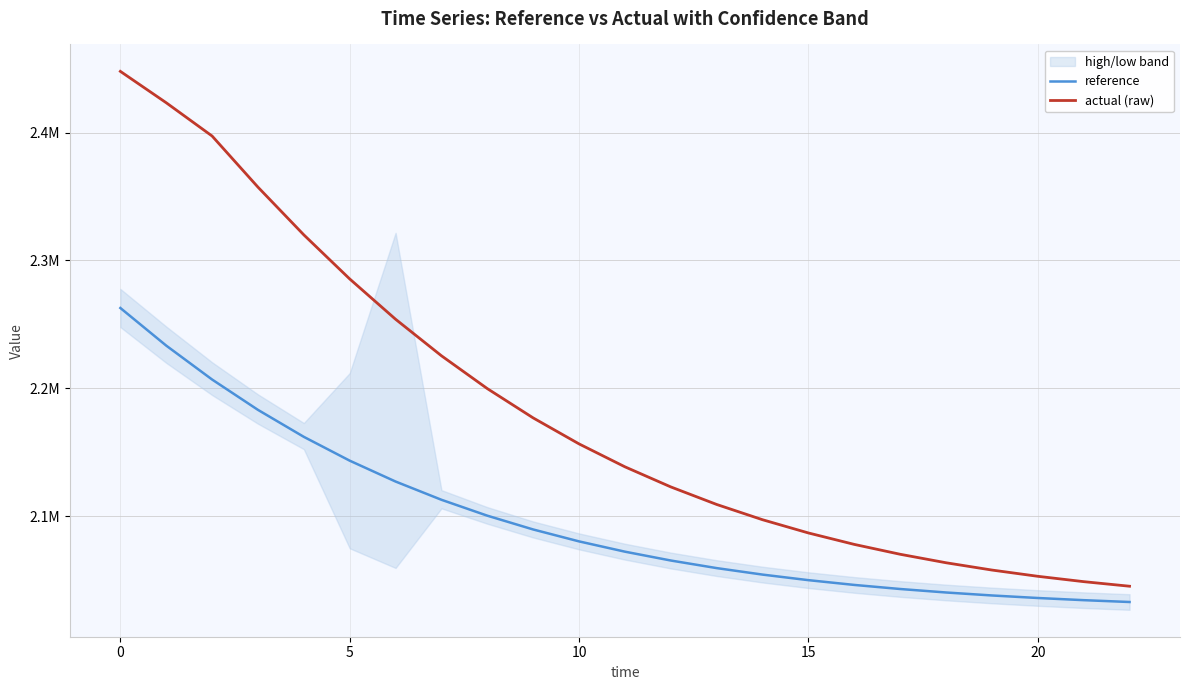

Which series has the largest range (max minus min)?

actual (raw)